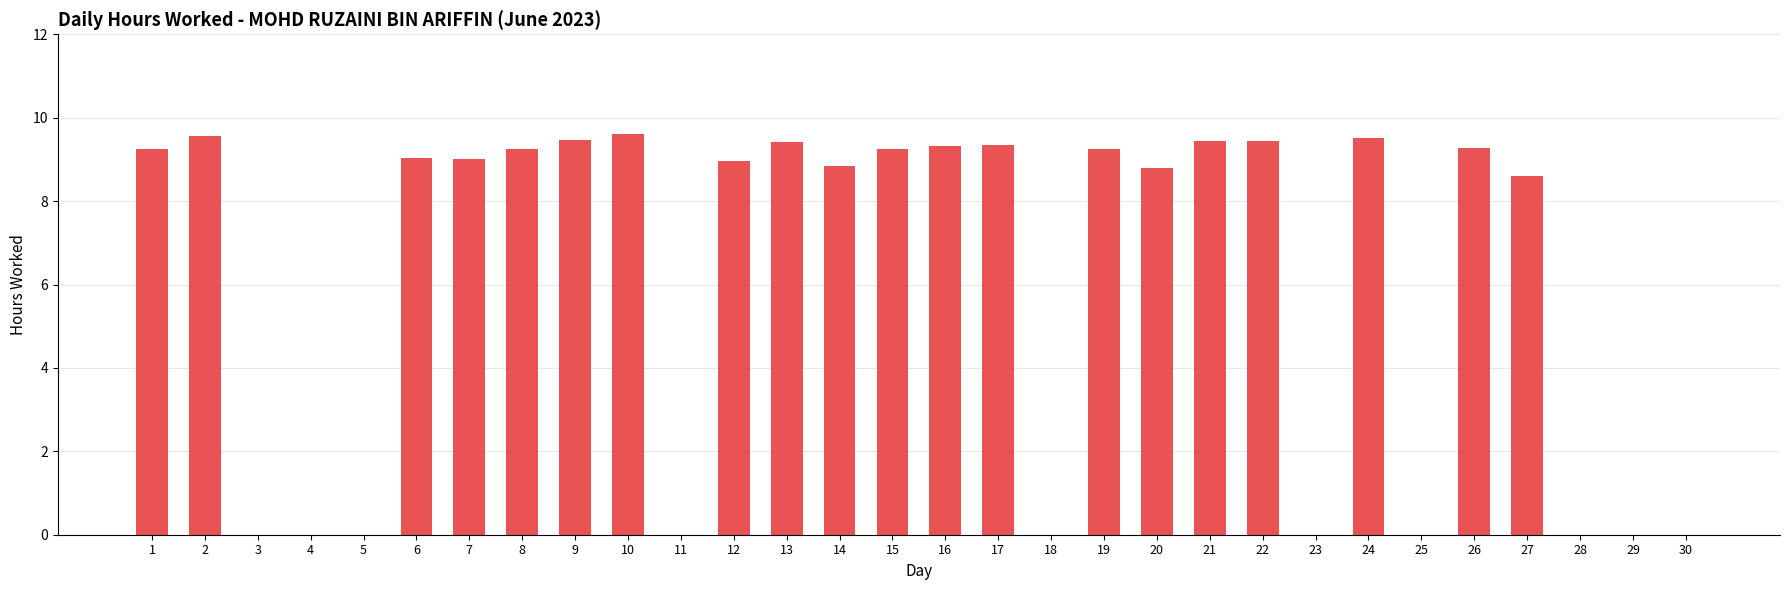

What is the change in value from 11 to 17?

+9.3